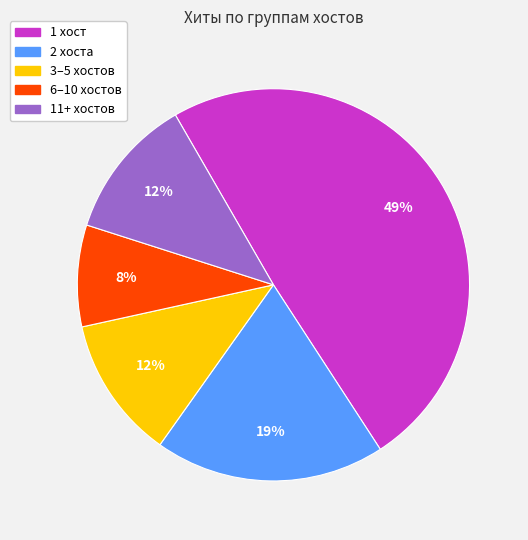

To the nearest percent, what is the difference between the largest and smallest slice percentages?

41%